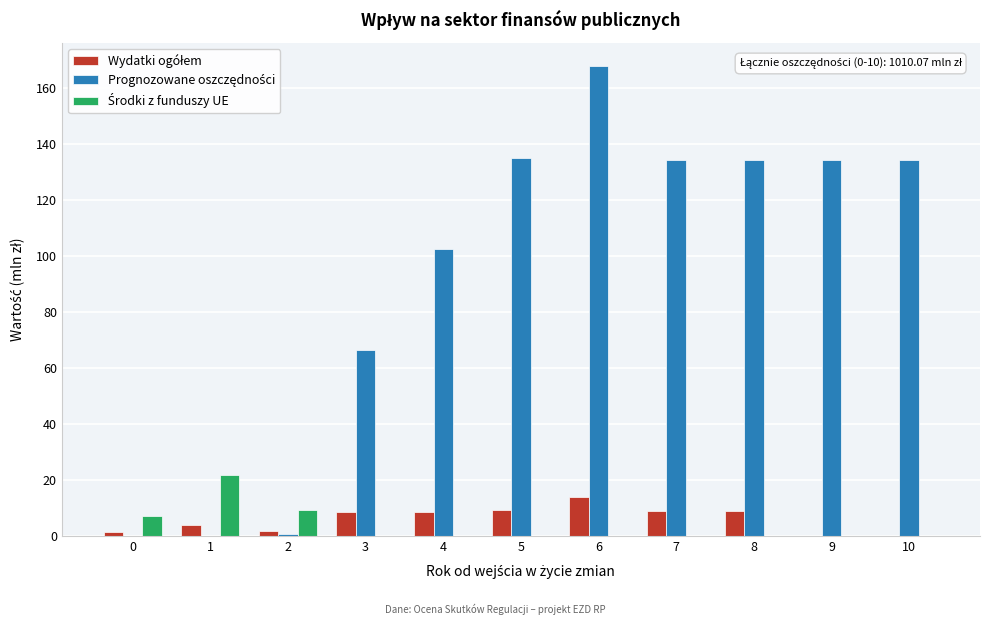

At which category is the sum across all series the highest?

6